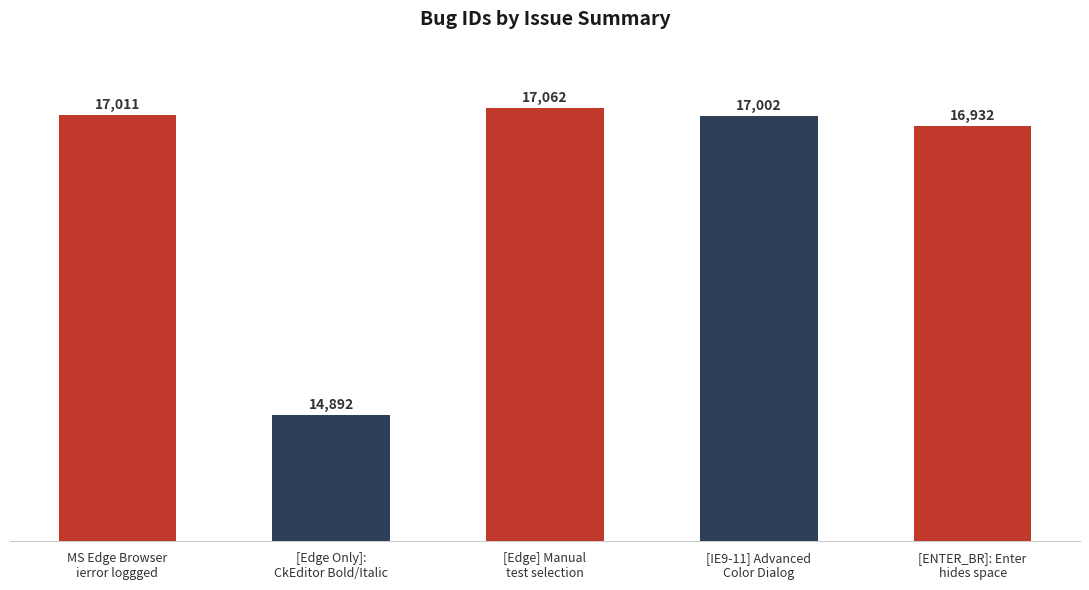

The value at [Edge] Manual
test selection is 17062. True or false?

True